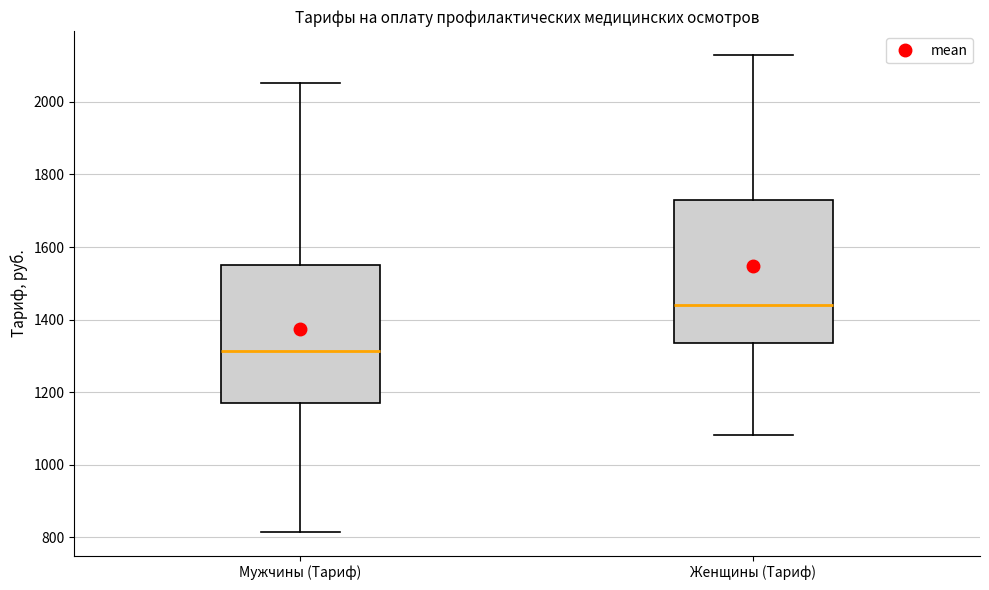

Where does the lower whisker of the box for Женщины (Тариф) end on the y-axis? The values are not printed on the chart, so give them approximately, as read against the axis.

1080